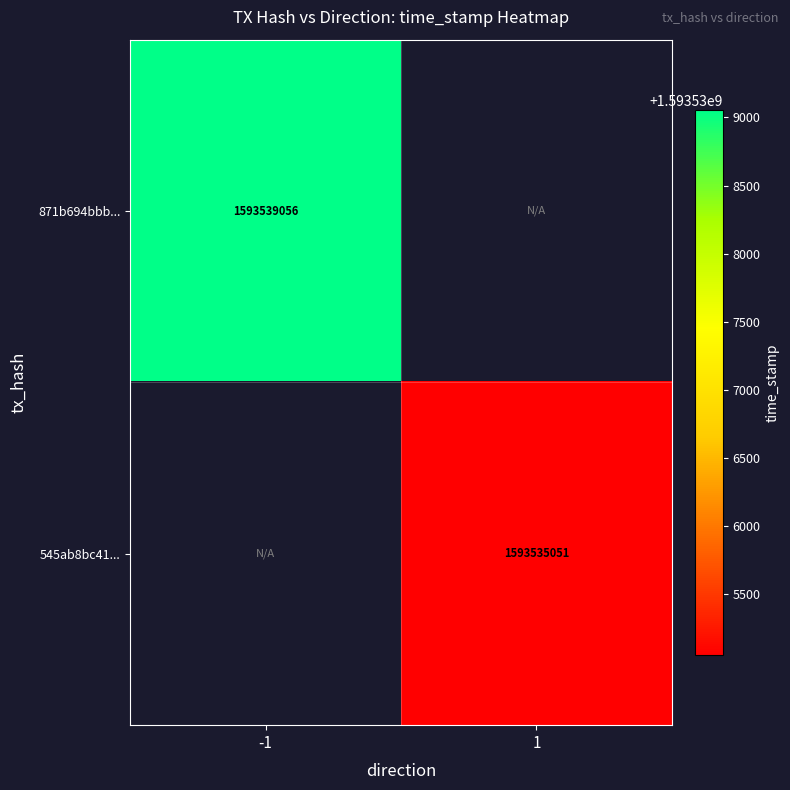

The 871b694bbb... series shows 2561312634 at -1. True or false?

False